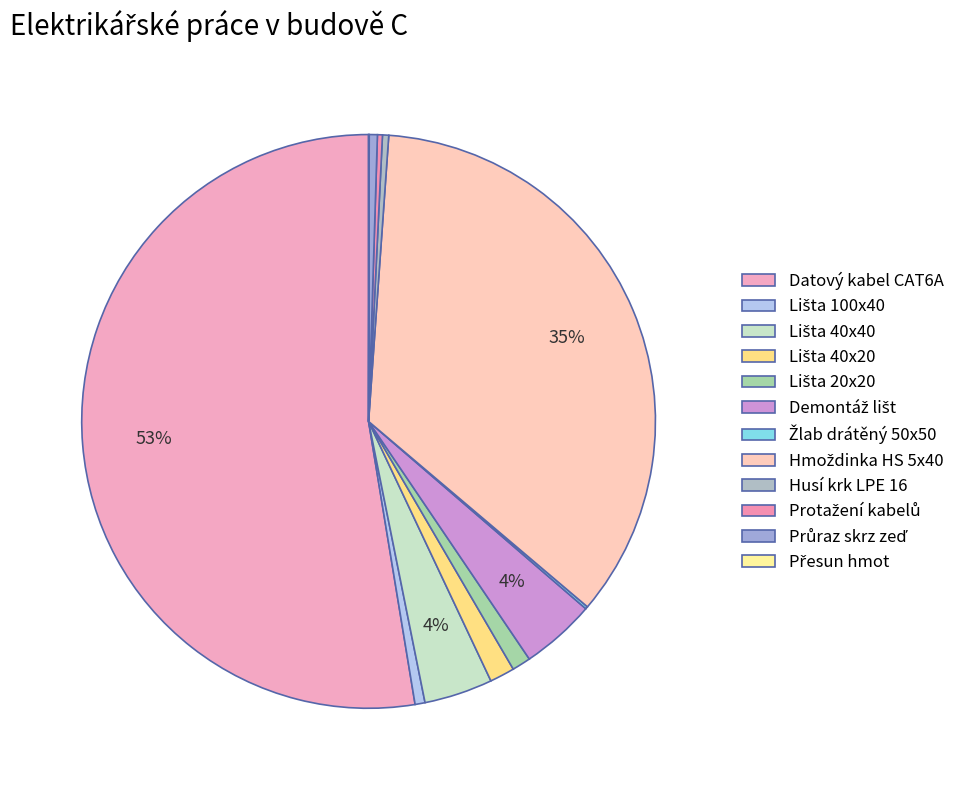

To the nearest percent, what is the difference between the largest and smallest slice percentages?

53%